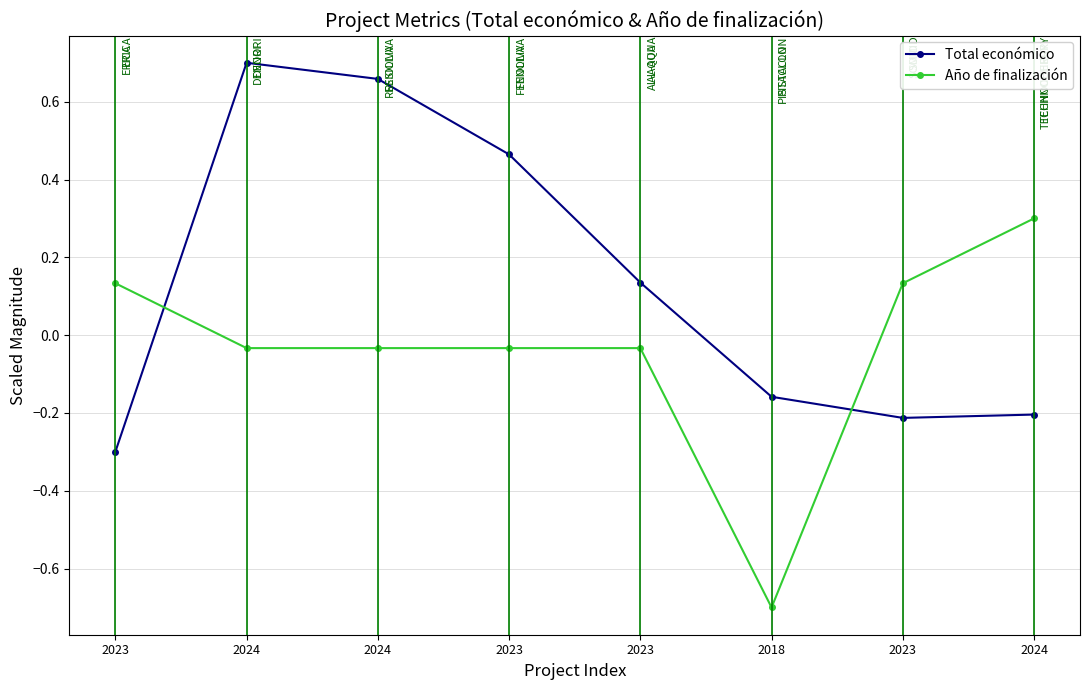

How many categories are shown in the chart?

8